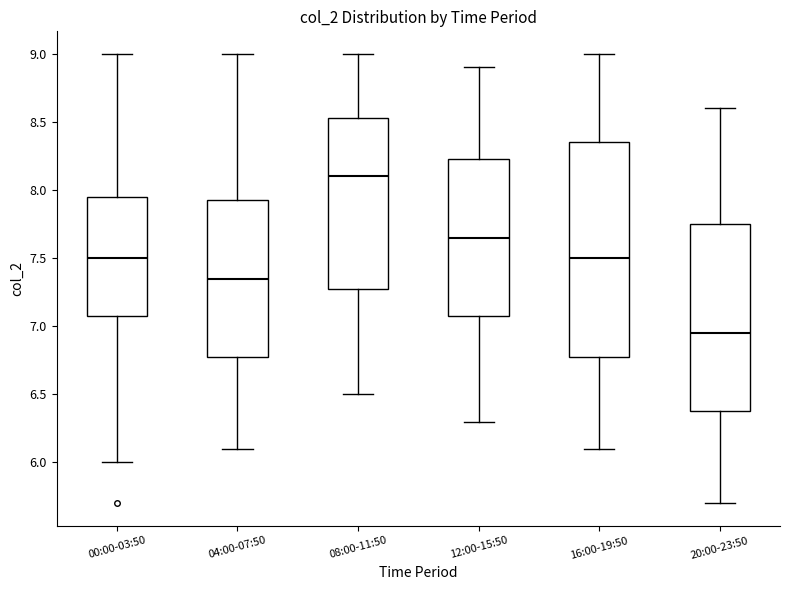

Which box's median line is the highest?

08:00-11:50